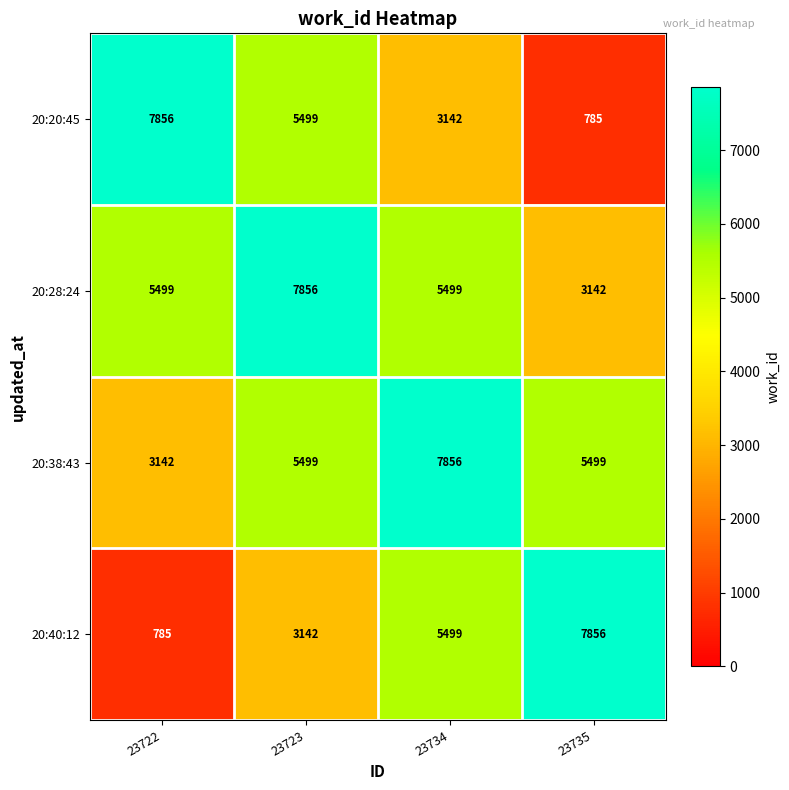

At how many categories does at least one series exceed 4790?

4